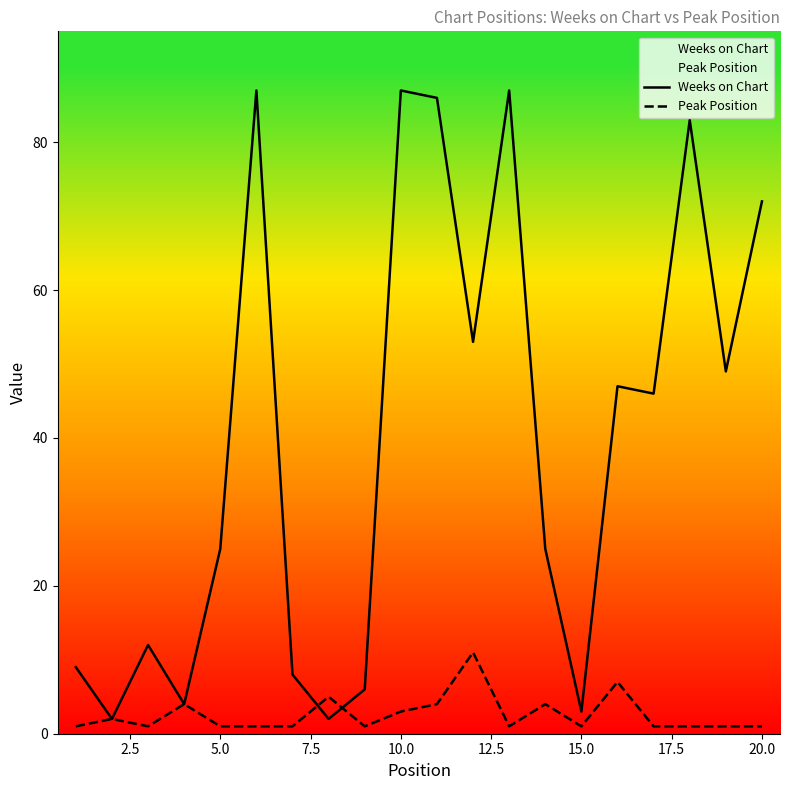

At how many categories does at least one series exceed 60?

6